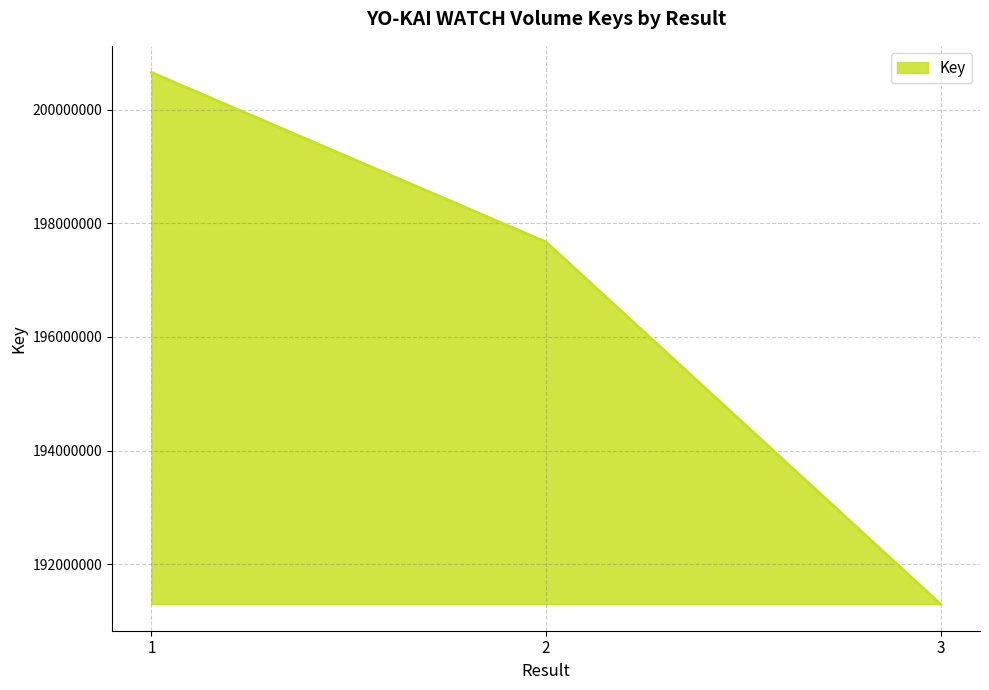

Reading left to right, list all the values displayed in this chart.

1=200655334	2=197671042	3=191299173